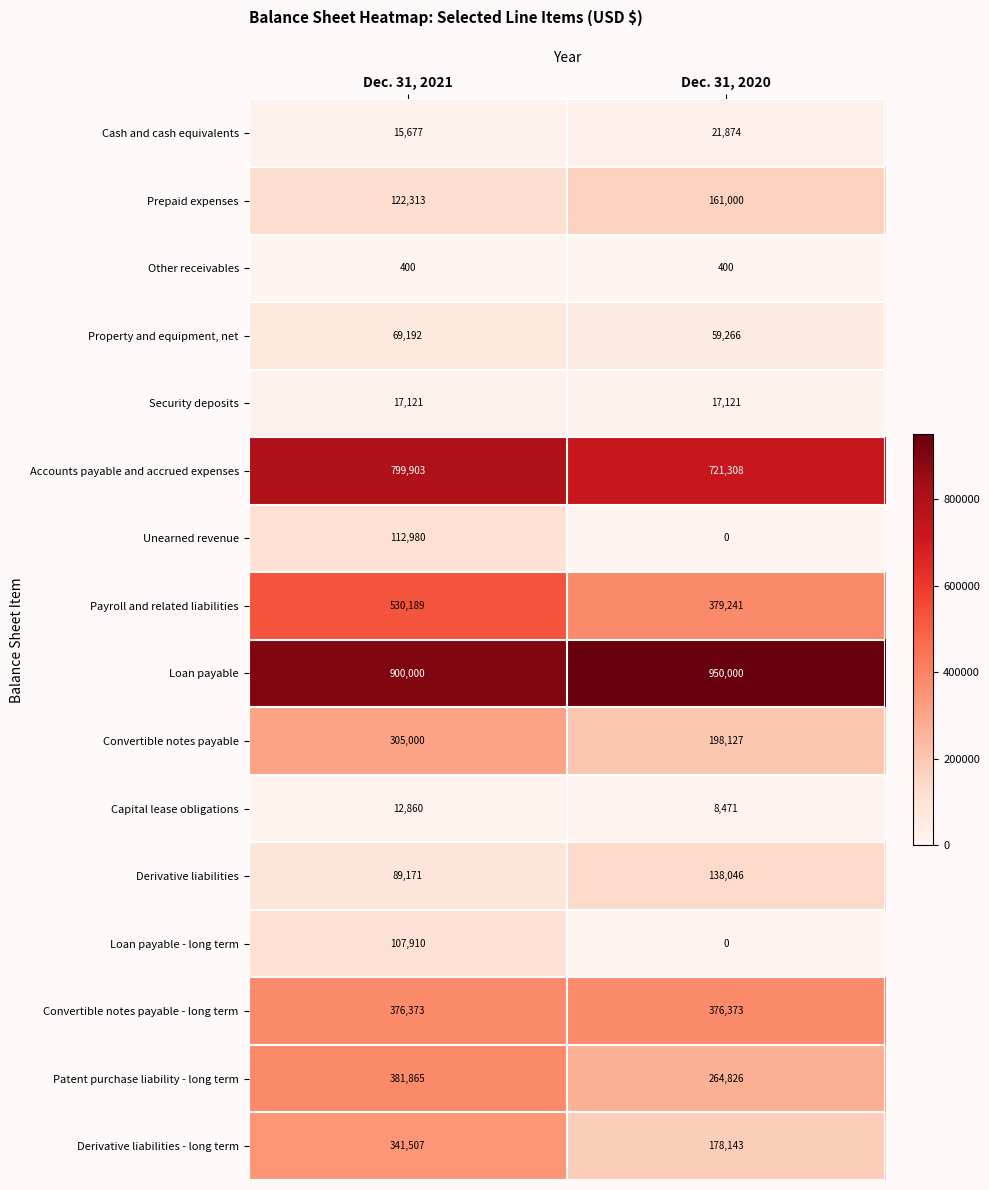

Rank the series at Dec. 31, 2021 from highest to lowest value.

Loan payable, Accounts payable and accrued expenses, Payroll and related liabilities, Patent purchase liability - long term, Convertible notes payable - long term, Derivative liabilities - long term, Convertible notes payable, Prepaid expenses, Unearned revenue, Loan payable - long term, Derivative liabilities, Property and equipment, net, Security deposits, Cash and cash equivalents, Capital lease obligations, Other receivables